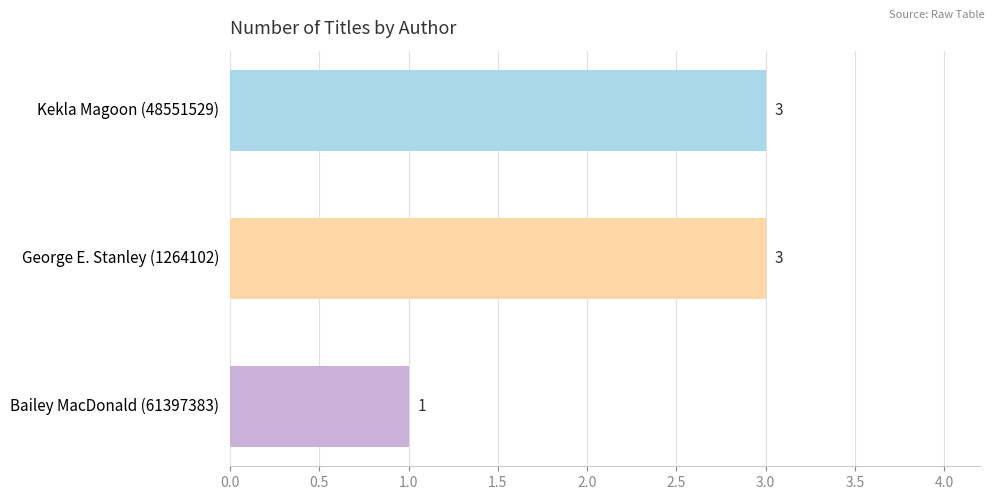

What is the value of the 2nd bar from the top?

3